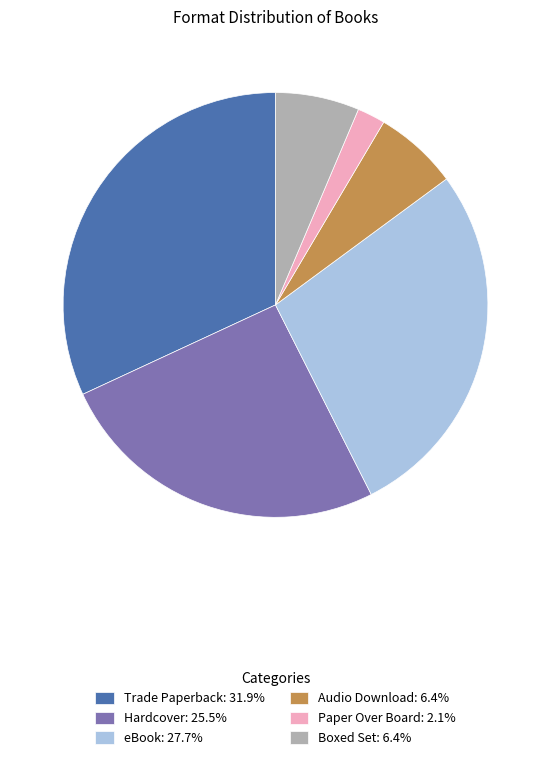

Is the sum of Paper Over Board and Boxed Set greater than half?

No